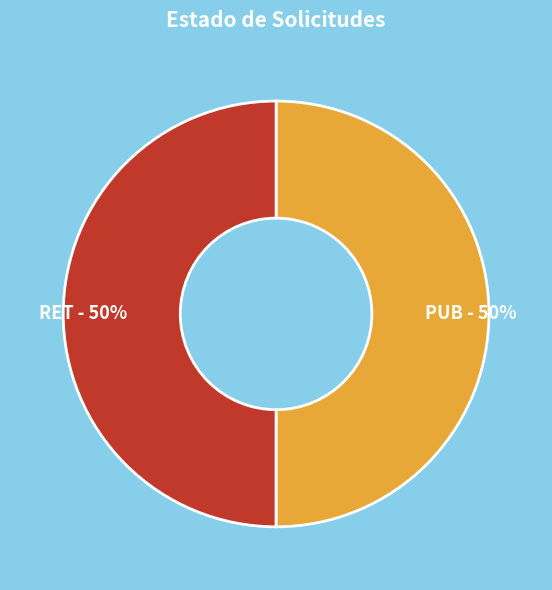

True or false: PUB accounts for 50% of the total.

True